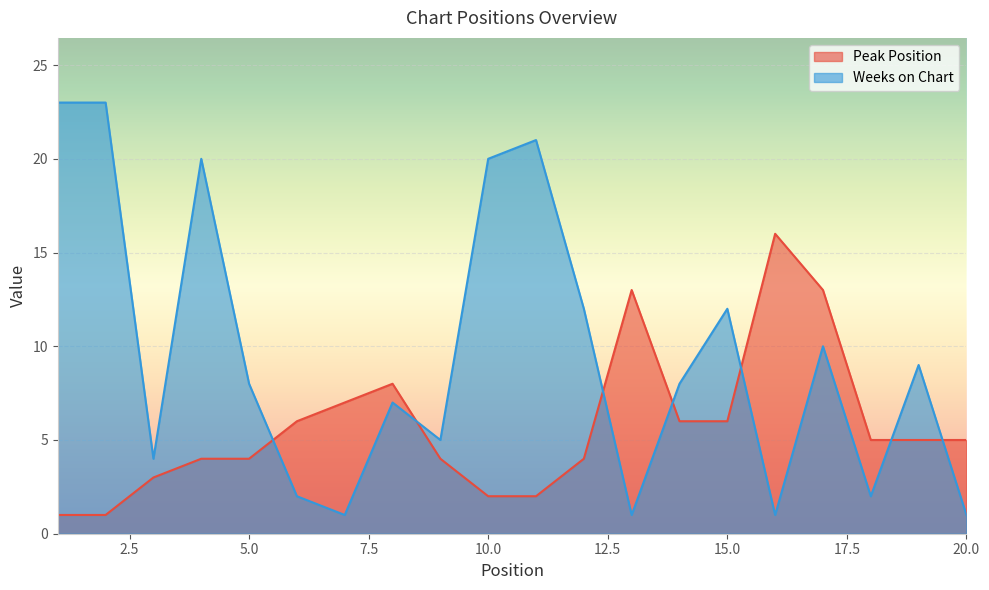

Which category has the highest value in the Peak Position series?

16